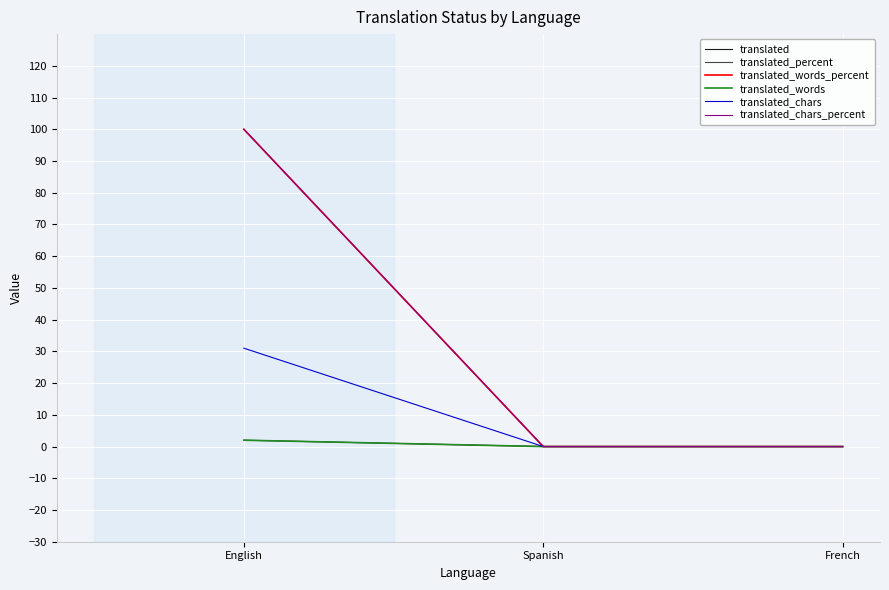

Is it true that translated_chars_percent equals 30 at French?

False